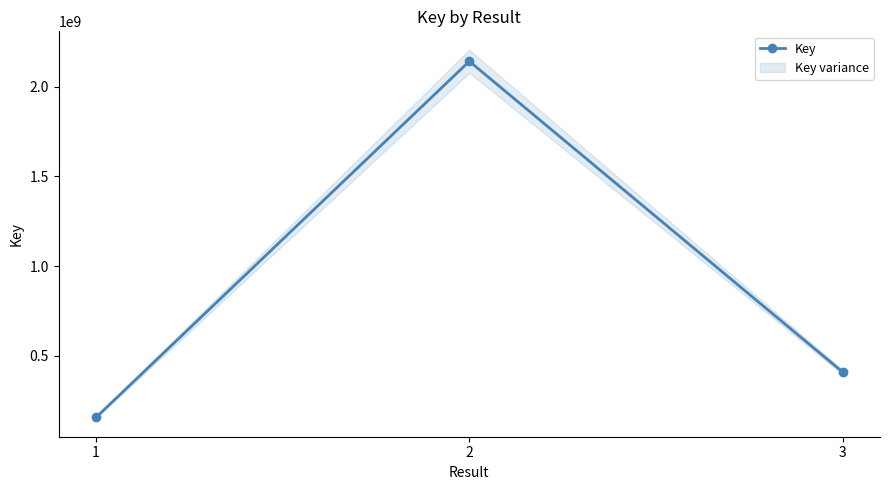

List the labels in order of value, largest first.

2, 3, 1